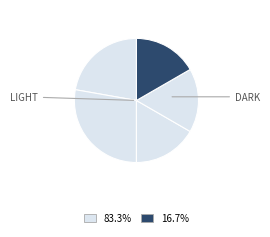

How many slices are in this pie chart?

5